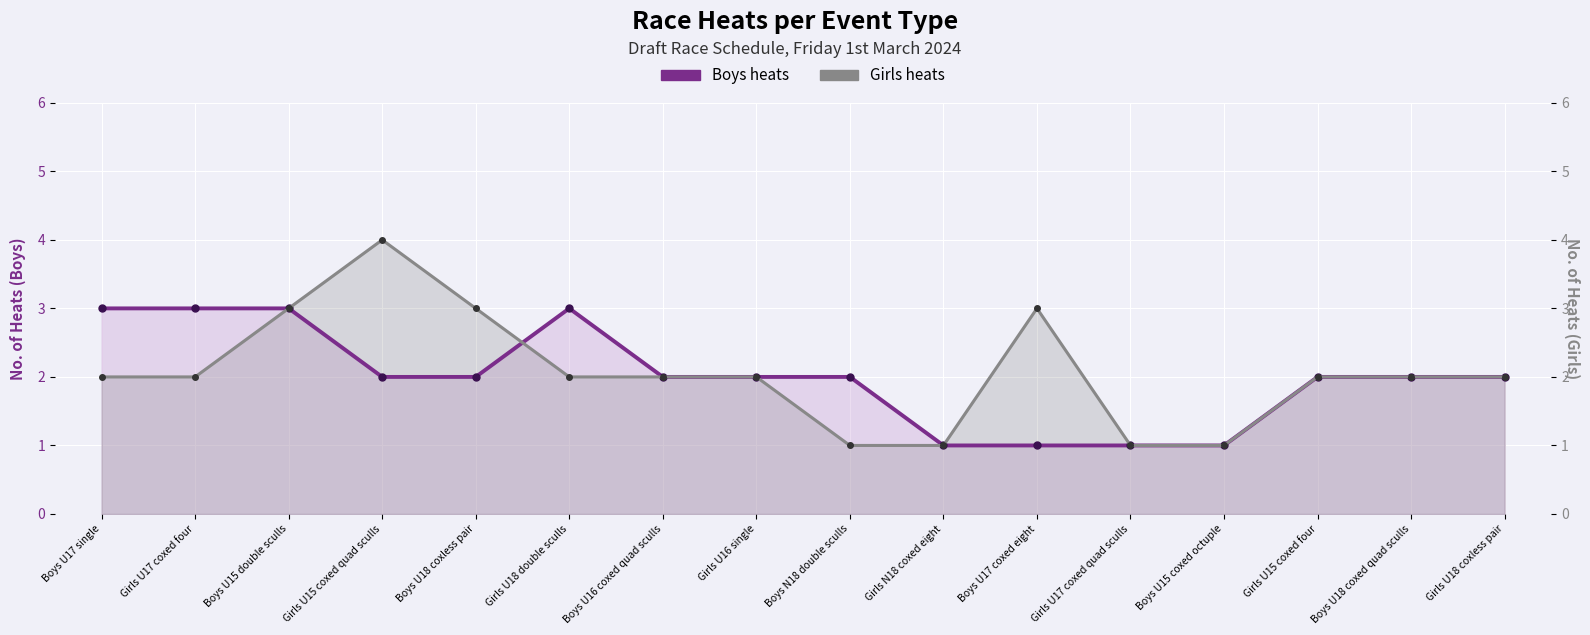

What is the difference between the maximum and minimum values in the Girls heats series?

3